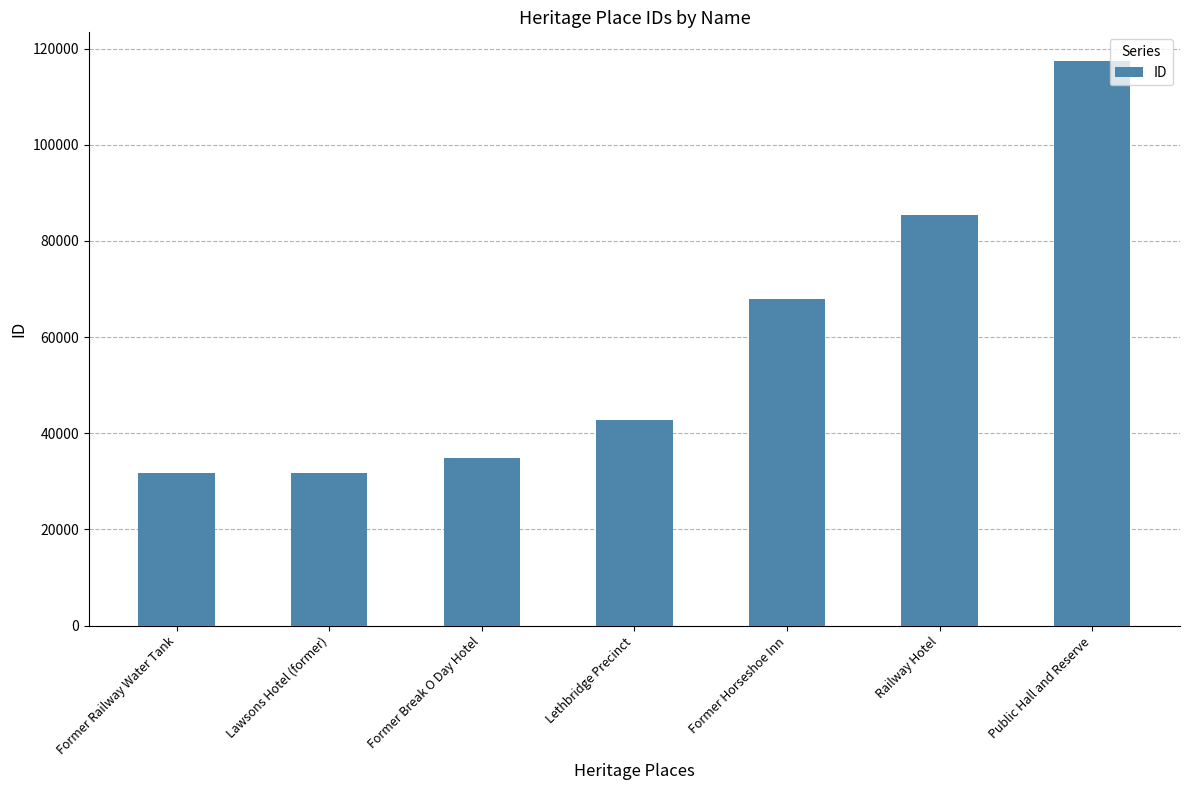

What is the label of the 5th bar from the right?

Former Break O Day Hotel